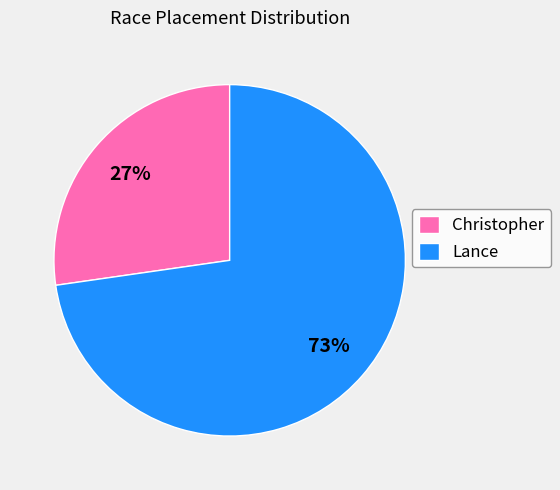

To the nearest percent, what is the combined percentage of Lance and Christopher?

100%